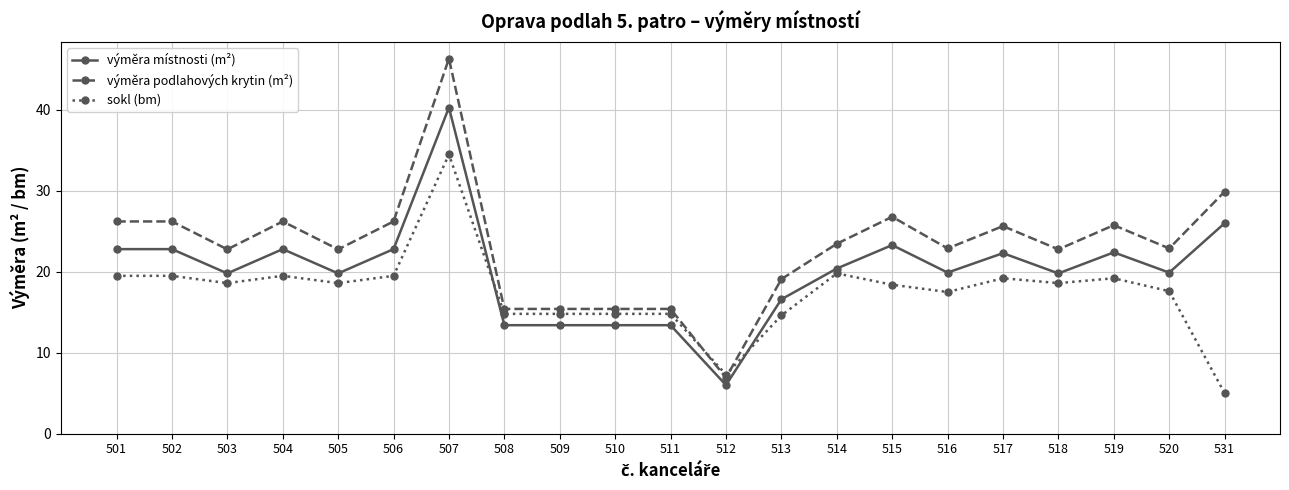

True or false: sokl (bm) has a value of 34.5 at 507.

True